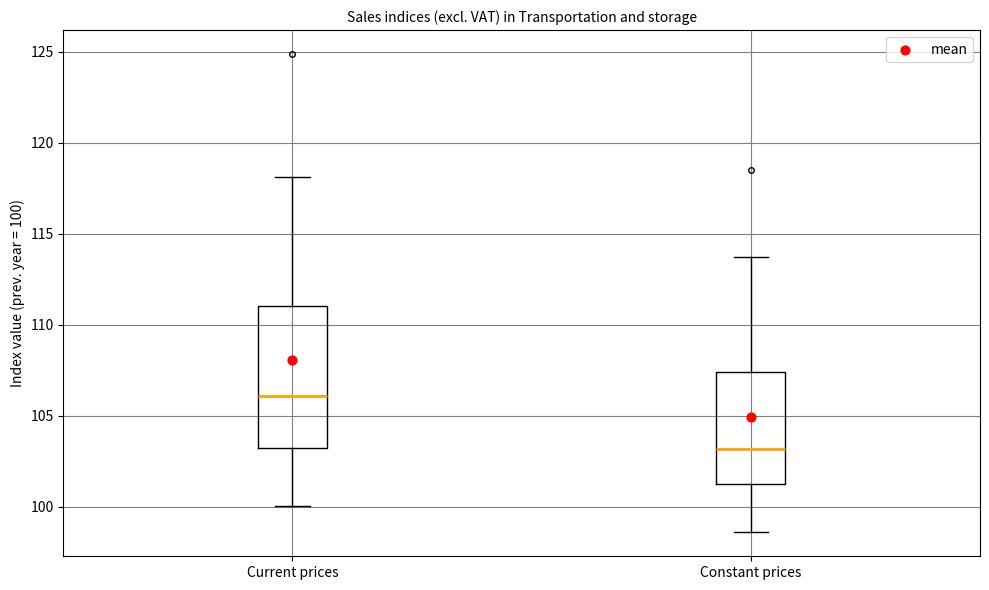

Which box's median line is the highest?

Current prices